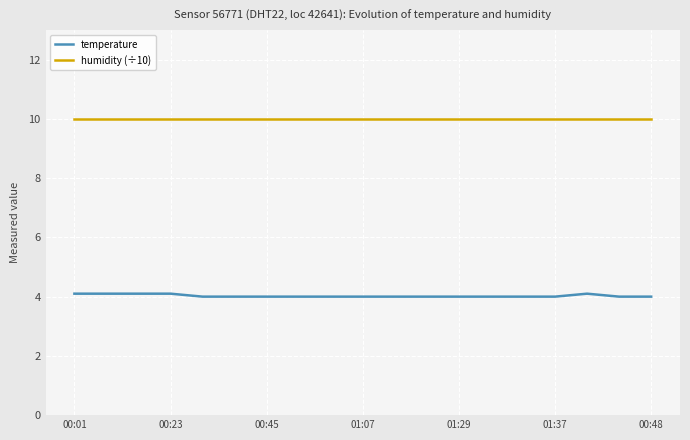

What is the minimum value for humidity (÷10)?

10.0